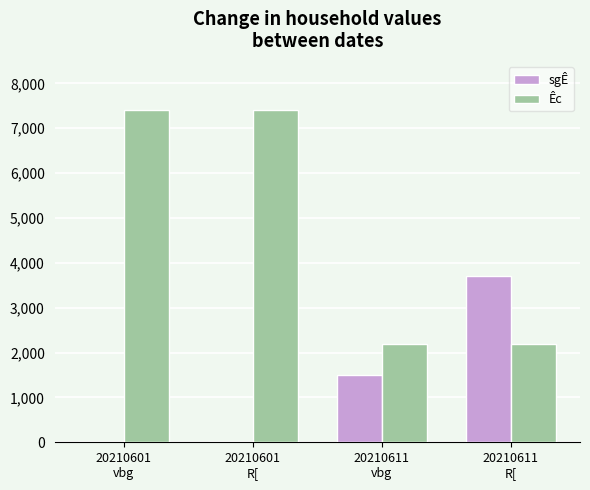

Is it true that sgÊ equals 1559 at 20210601
R[?

False